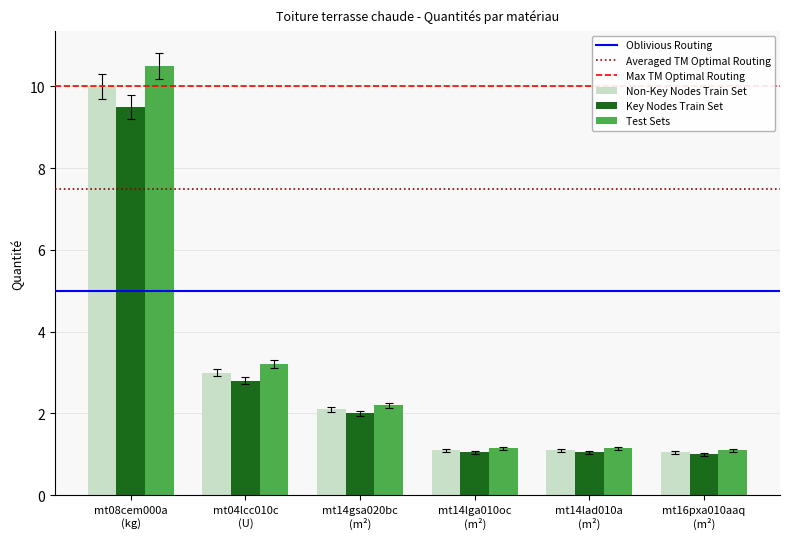

What is the difference between the second highest and minimum values in the Key Nodes Train Set series?

1.8